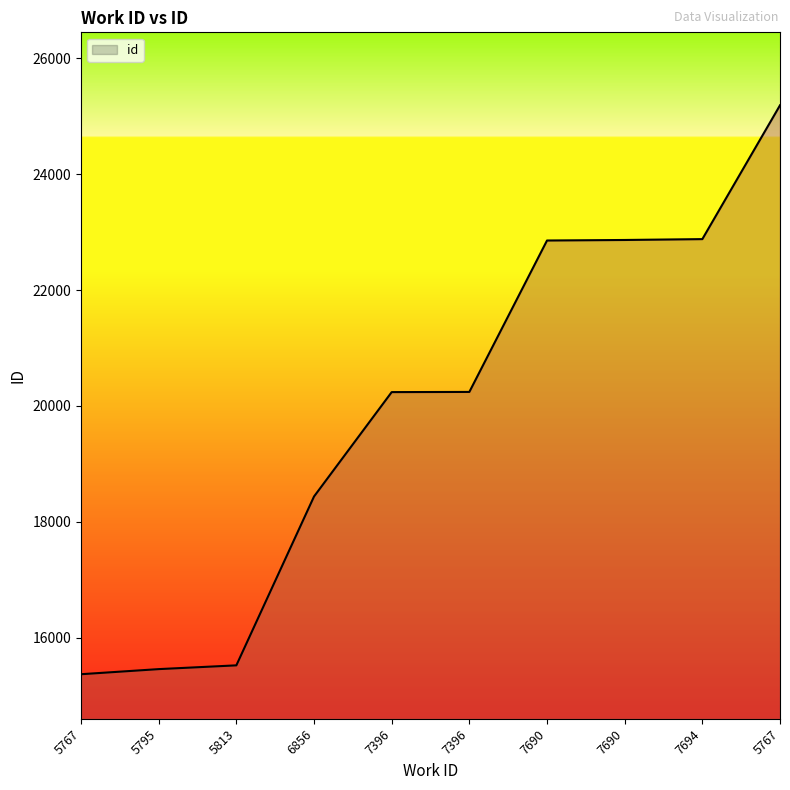

Reading right to left, list all the values displayed in this chart.

5767=25190	7694=22880	7690=22865	7690=22856	7396=20242	7396=20239	6856=18437	5813=15522	5795=15457	5767=15369